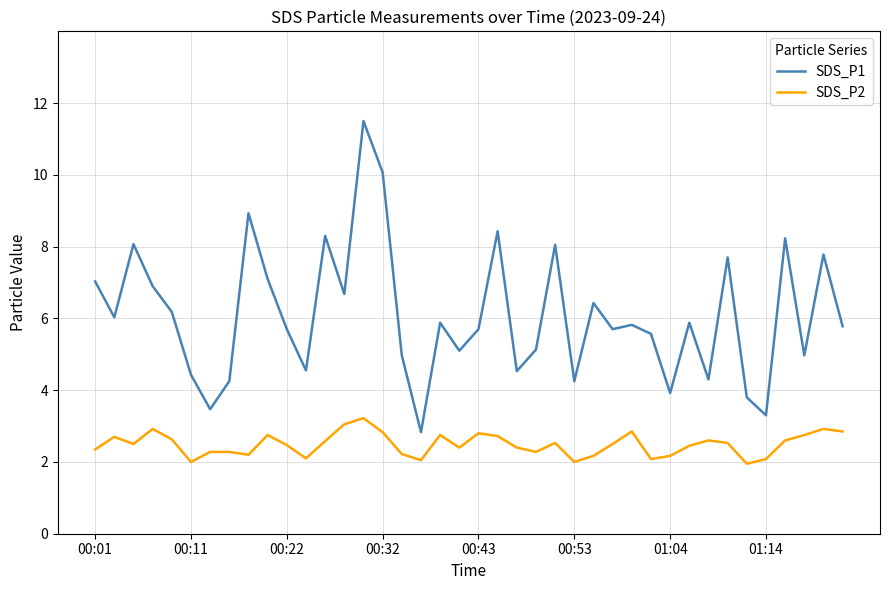

What is the difference between the maximum and minimum values in the SDS_P1 series?

8.7